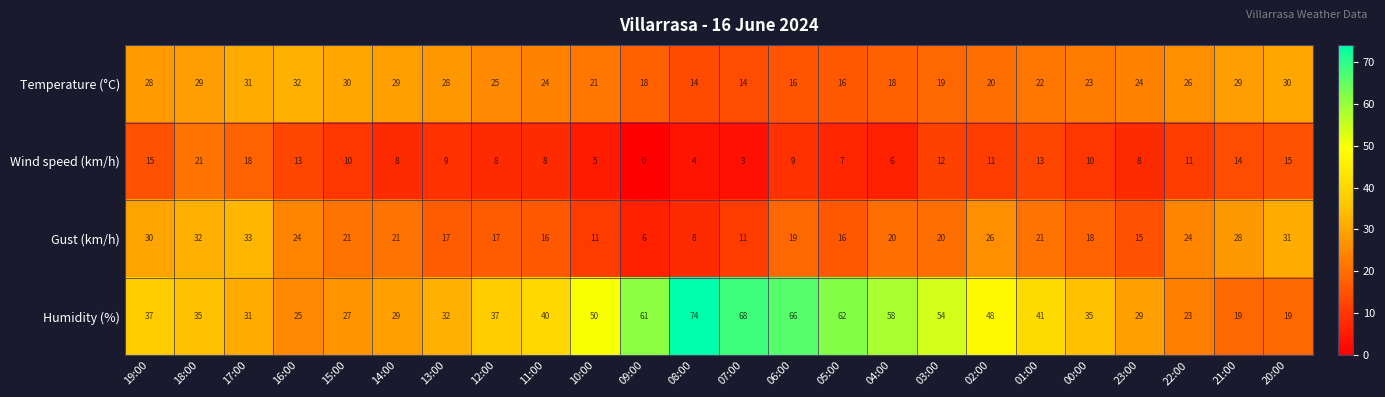

At which category is the sum across all series the highest?

18:00